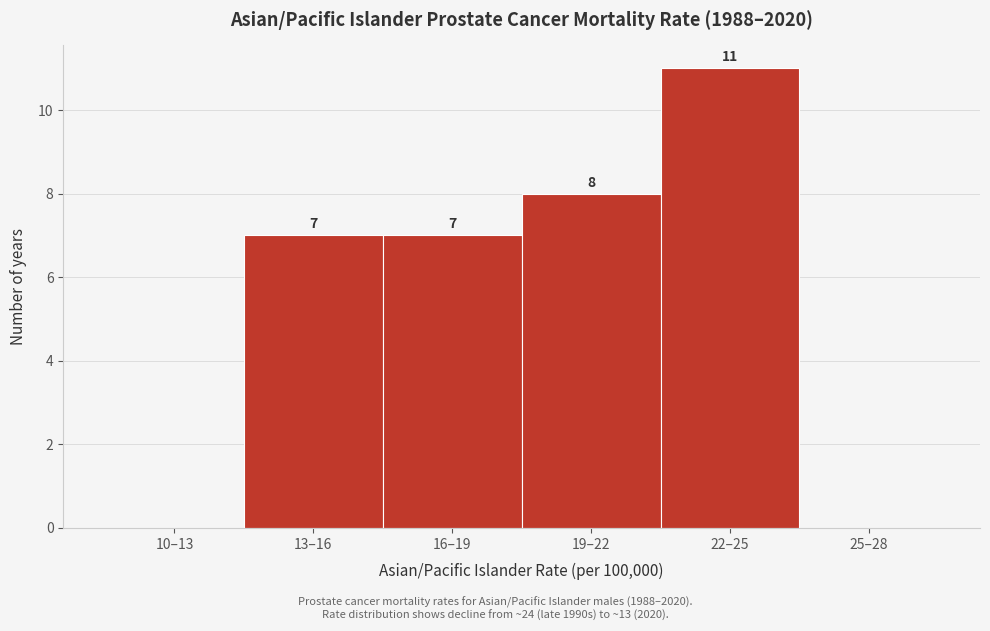

Reading left to right, what are all the values shown in this chart?

10–13=0	13–16=7	16–19=7	19–22=8	22–25=11	25–28=0